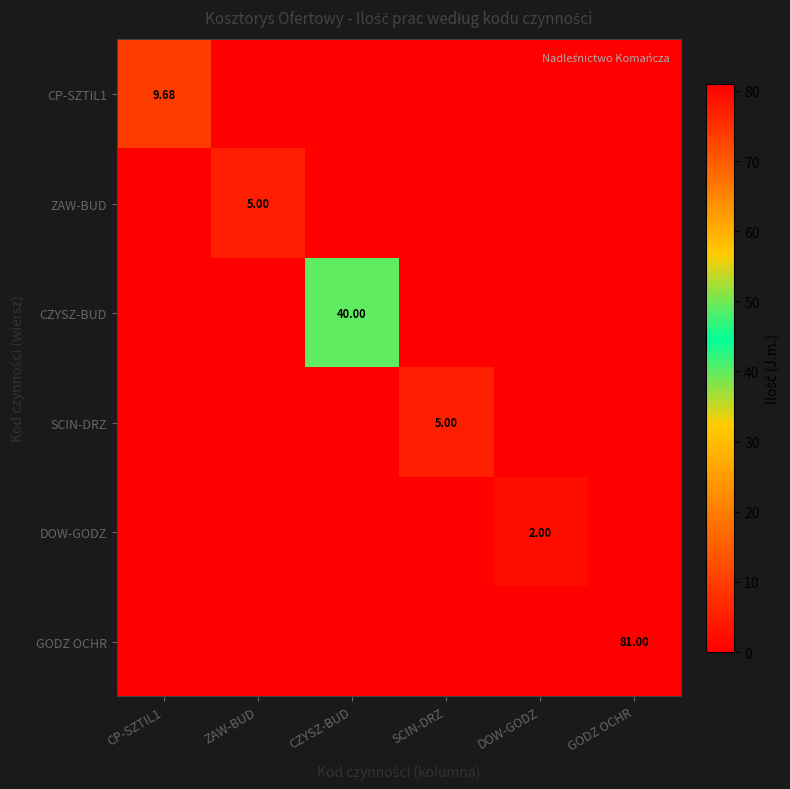

Rank the series at CZYSZ-BUD from lowest to highest value.

CP-SZTIL1, ZAW-BUD, SCIN-DRZ, DOW-GODZ, GODZ OCHR, CZYSZ-BUD